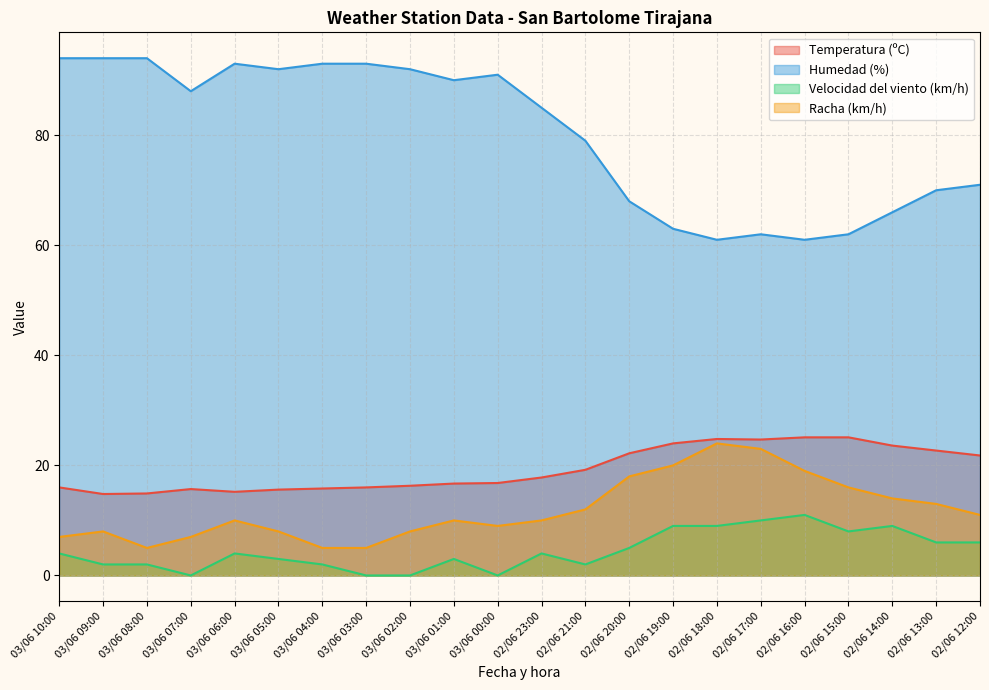

What is the difference between the Velocidad del viento (km/h) values at 02/06 19:00 and 03/06 06:00?

5.0